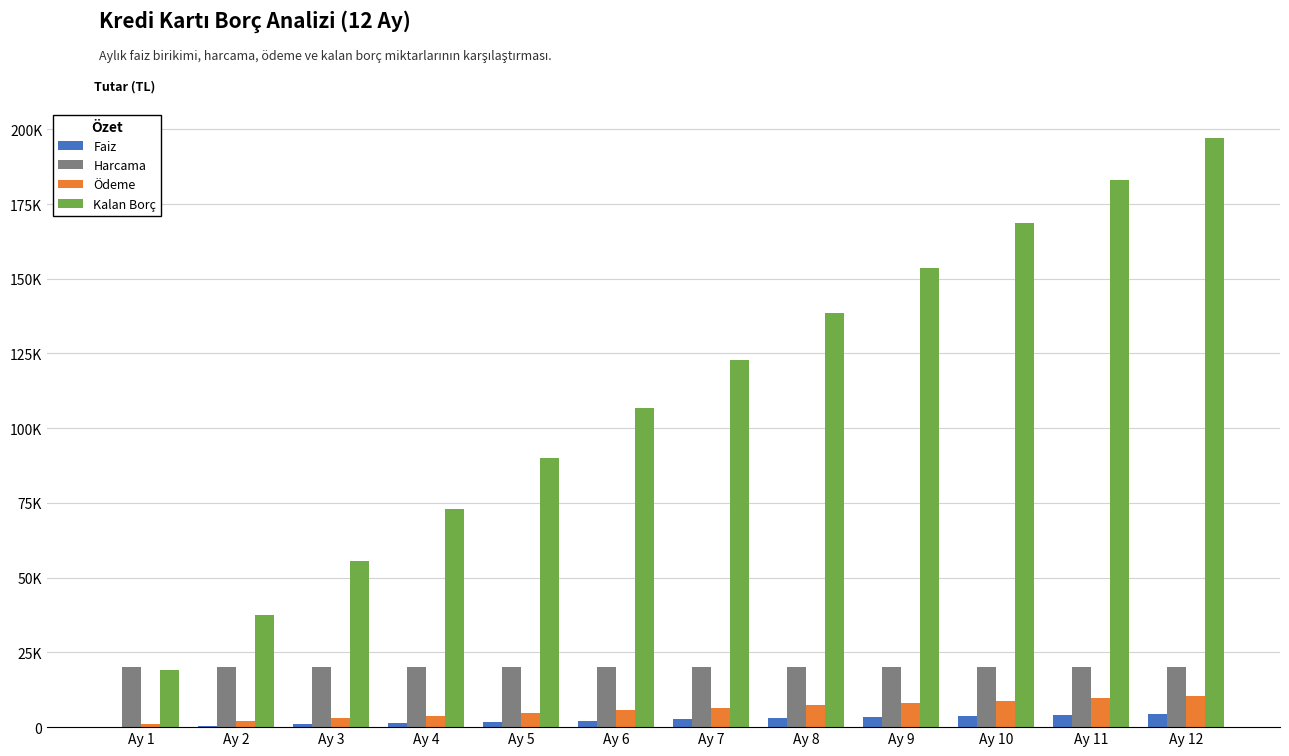

What is the highest value of the Kalan Borç series?

197100.9